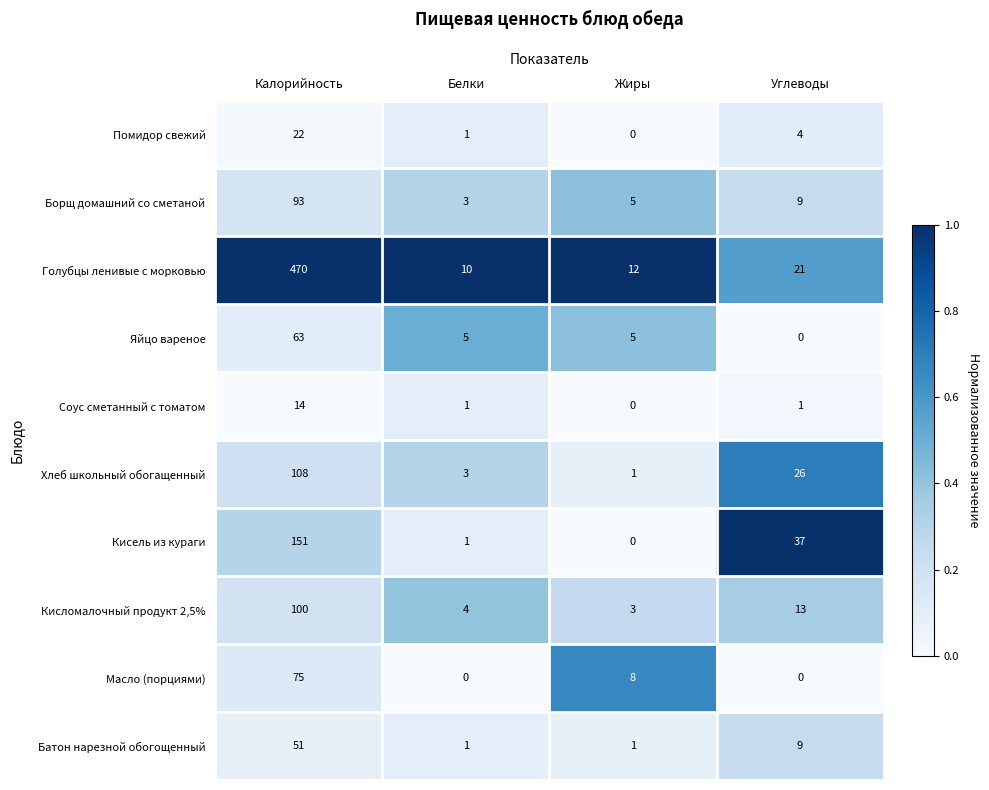

At which category is the sum across all series the highest?

Калорийность